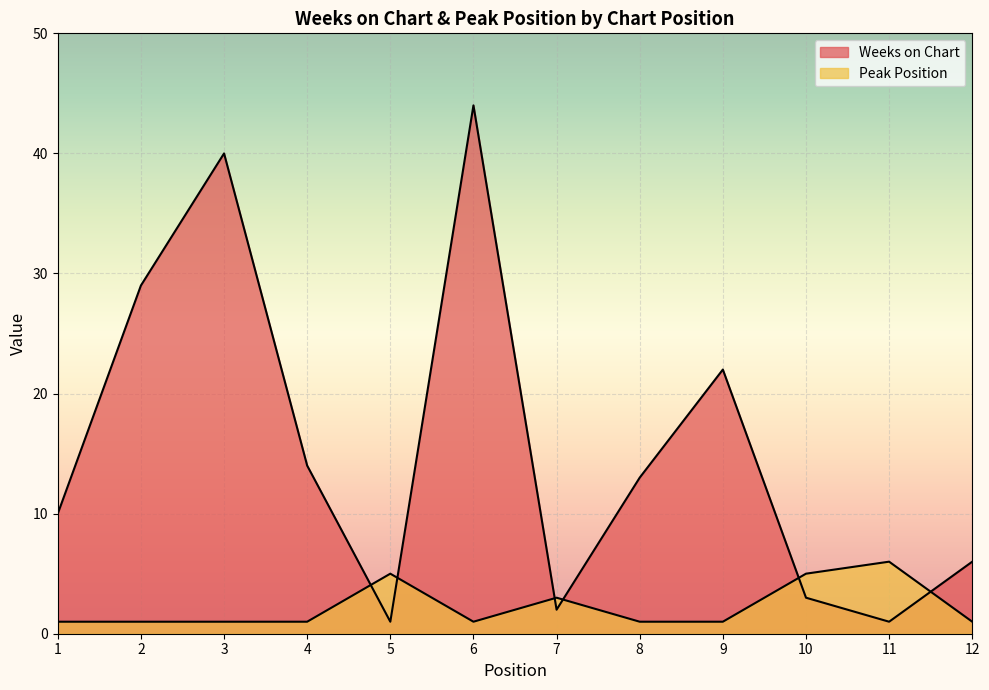

The value of Weeks on Chart at 10 is 3. True or false?

True